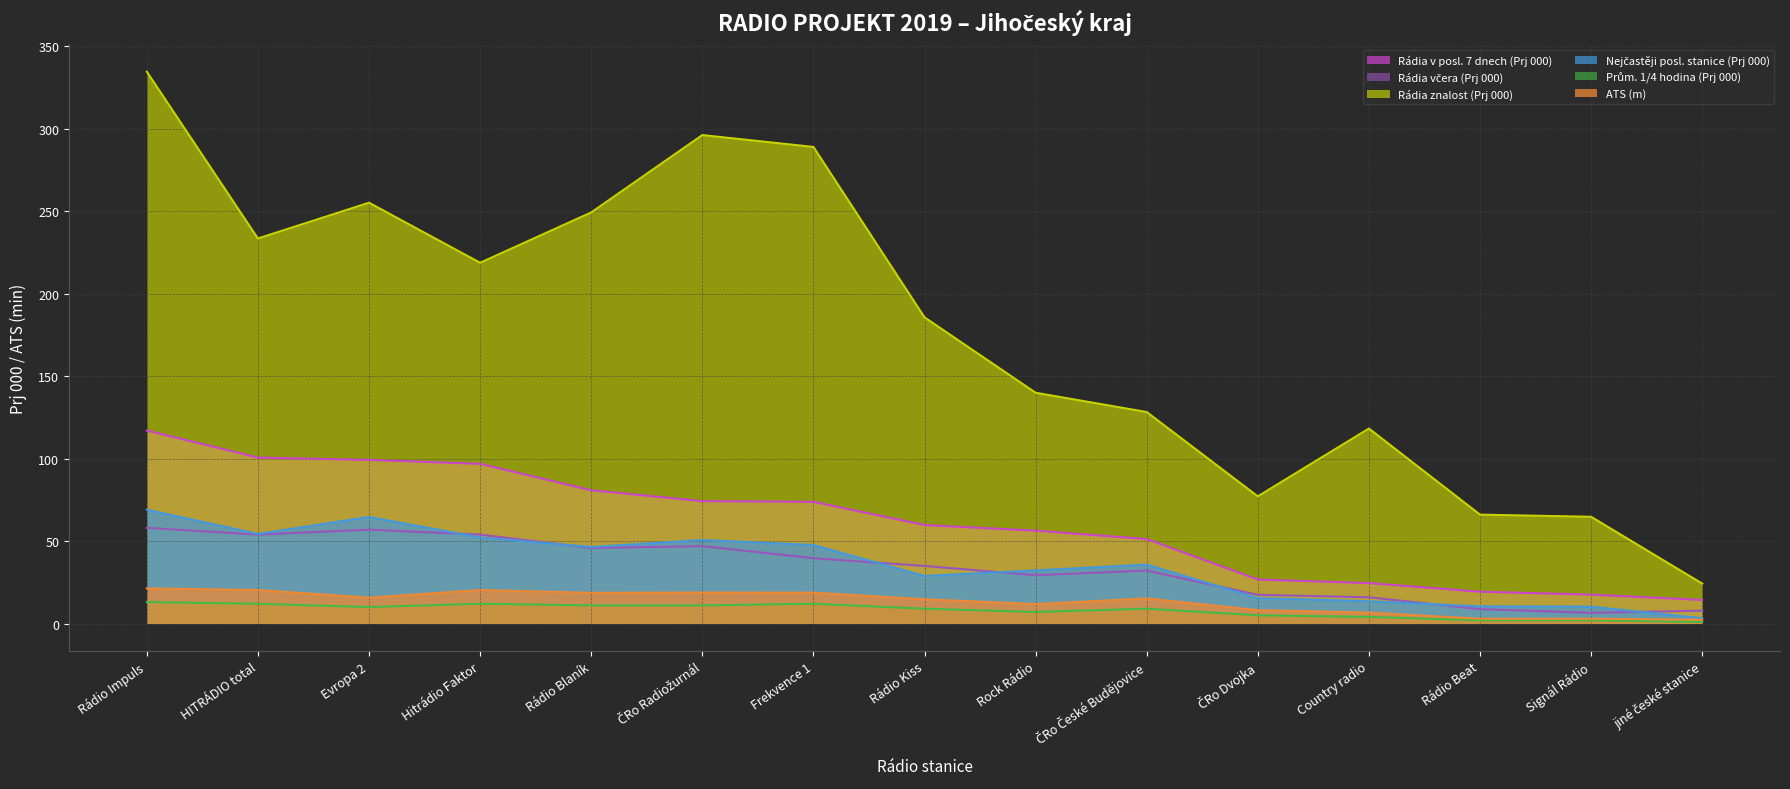

What are all the series names shown in the legend?

Rádia v posl. 7 dnech (Prj 000), Rádia včera (Prj 000), Rádia znalost (Prj 000), Nejčastěji posl. stanice (Prj 000), Prům. 1/4 hodina (Prj 000), ATS (m)